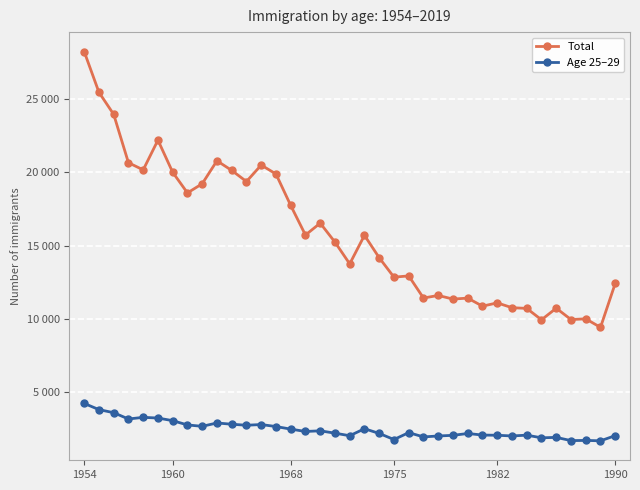

Does the chart have visible grid lines?

Yes